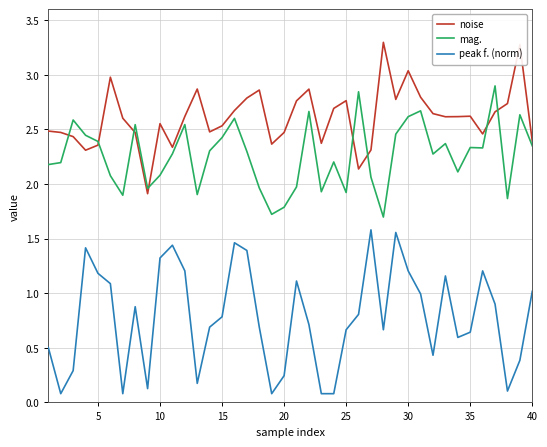

At how many categories does at least one series exceed 1?

40